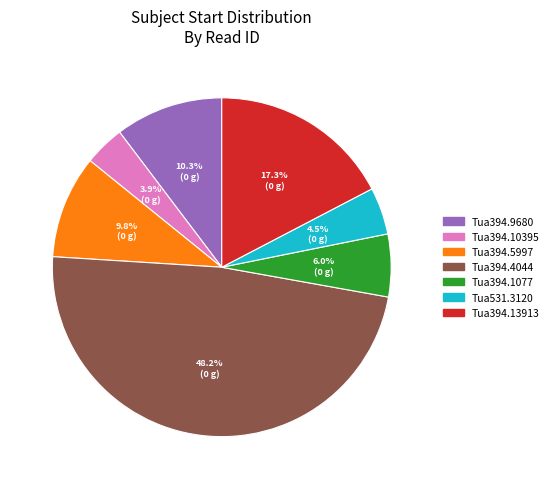

Which category has the biggest portion of the pie?

Tua394.4044